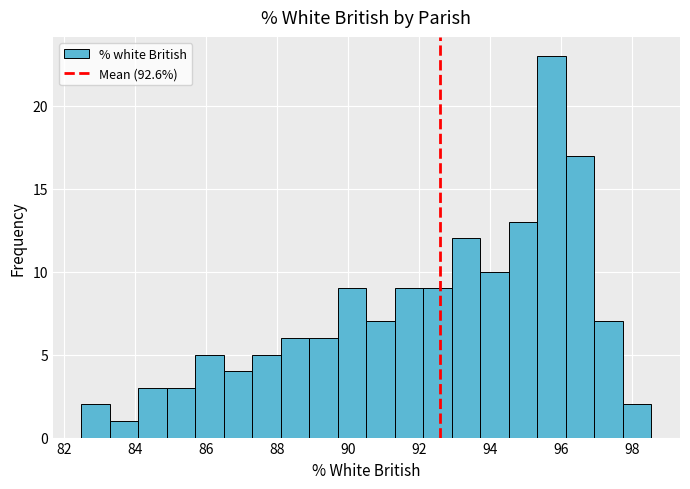

Reading left to right, list every bar in this chart as the range it spans on the x-axis followed by its height. Neither the bar edges nor the heights are printed on the chart, so give them approximately, as read against the axes.

82.6 to 83.4: 2
83.4 to 84.2: 1
84.2 to 85.0: 3
85.0 to 85.8: 3
85.8 to 86.6: 5
86.6 to 87.4: 4
87.4 to 88.2: 5
88.2 to 89.0: 6
89.0 to 89.8: 6
89.8 to 90.6: 9
90.6 to 91.4: 7
91.4 to 92.2: 9
92.2 to 93.0: 9
93.0 to 93.8: 12
93.8 to 94.6: 10
94.6 to 95.4: 13
95.4 to 96.2: 23
96.2 to 97.0: 17
97.0 to 97.8: 7
97.8 to 98.6: 2